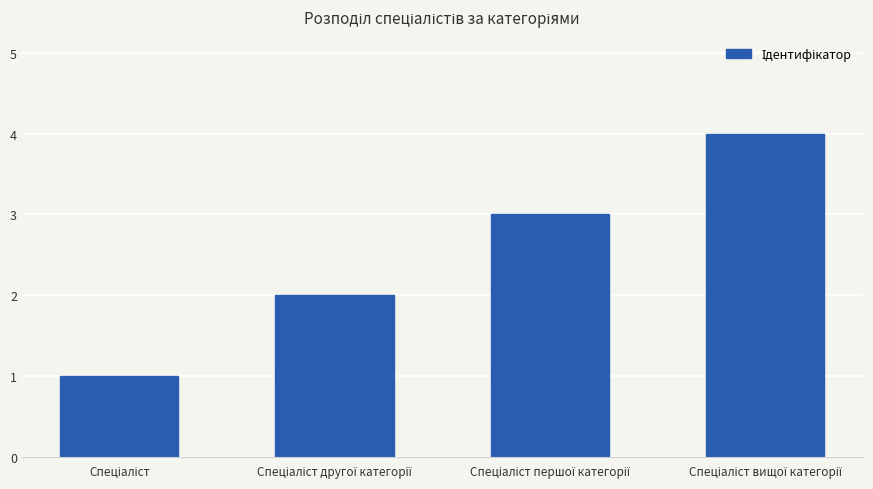

What is the difference between the maximum and minimum values?

3